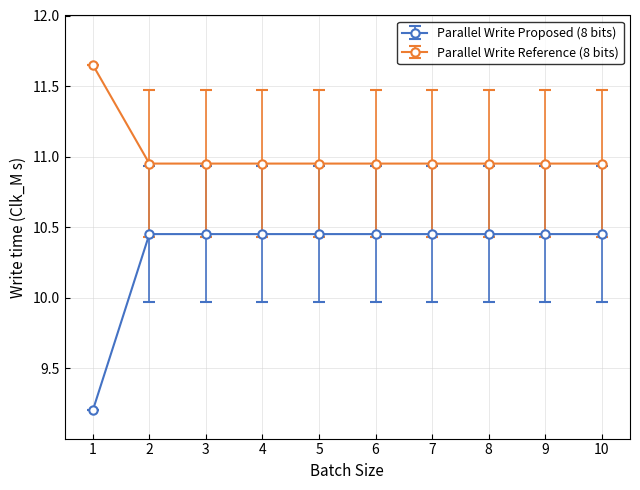

Does the chart display data point markers on the line(s)?

Yes